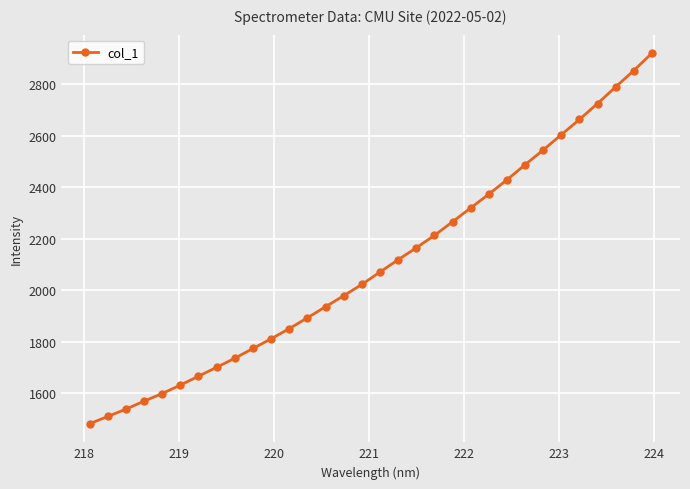

What is the value of the 14th point from the left?

1936.5